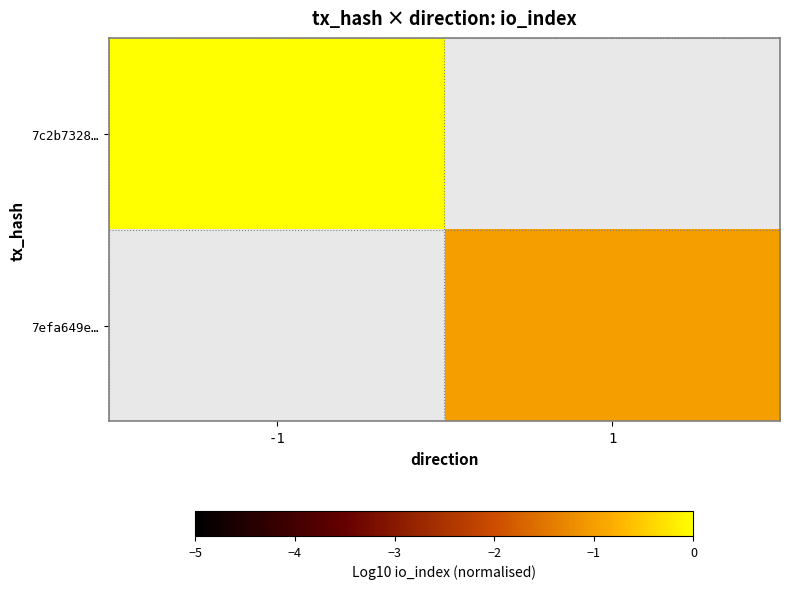

True or false: 7efa649e… has a value of -1.0 at 1.

True